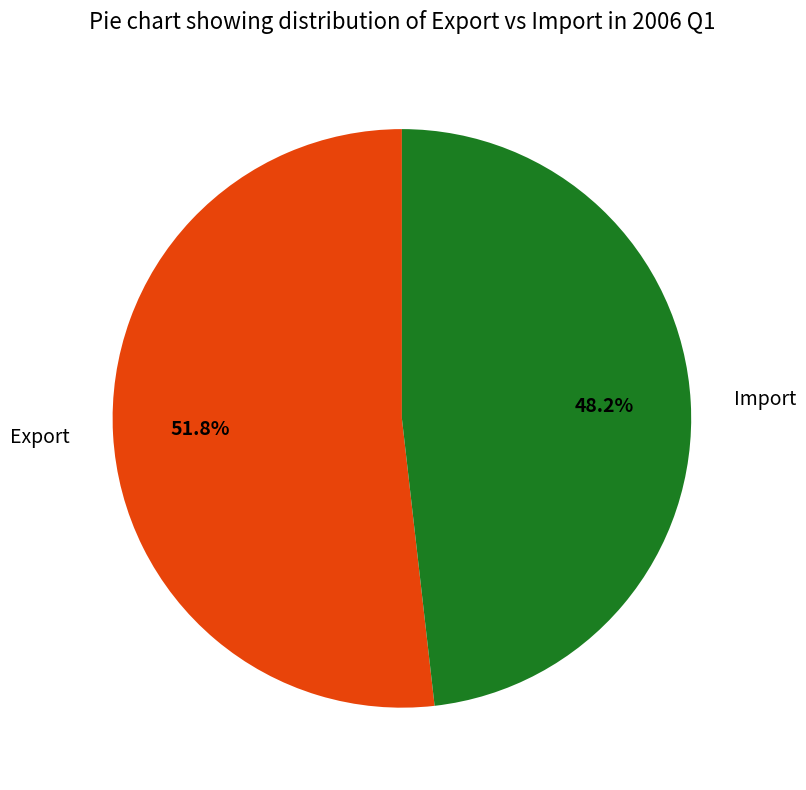

Does Import account for over 50% of the chart?

No